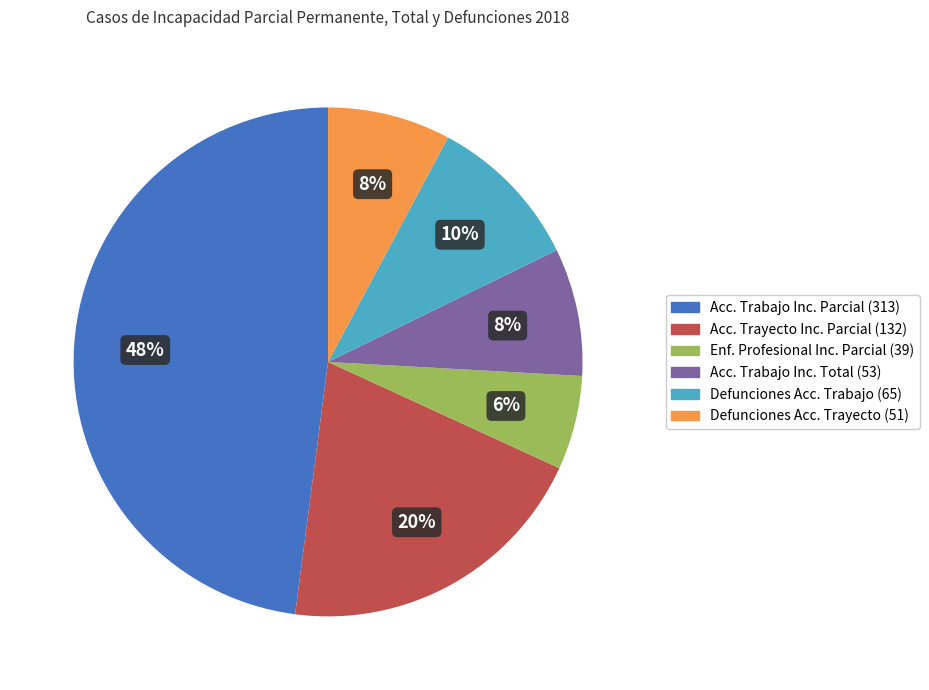

Combined, do Acc. Trayecto Inc. Parcial (132) and Defunciones Acc. Trayecto (51) account for over 50%?

No